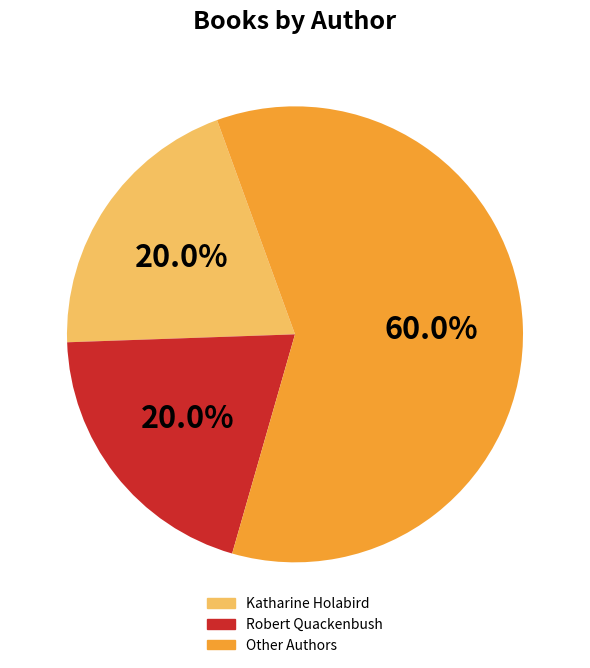

Does any single category account for the majority?

Yes